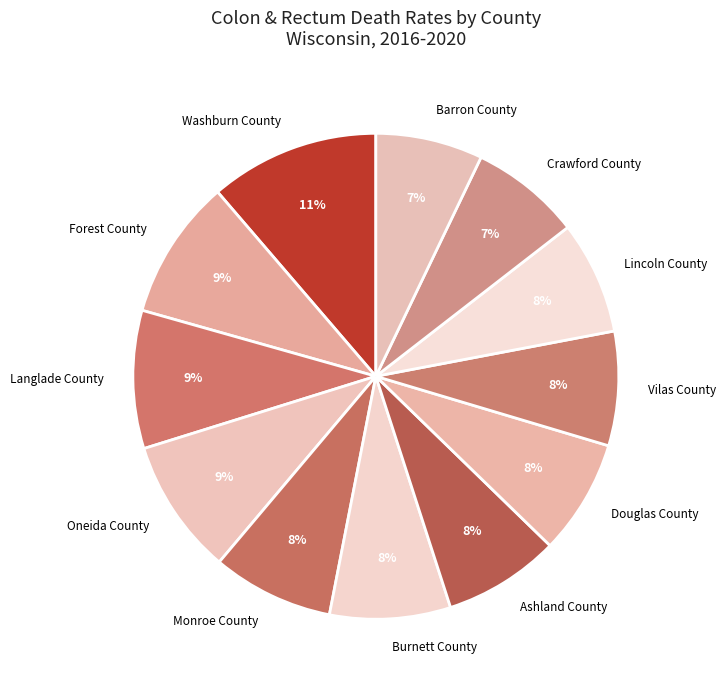

How many slices are in this pie chart?

12